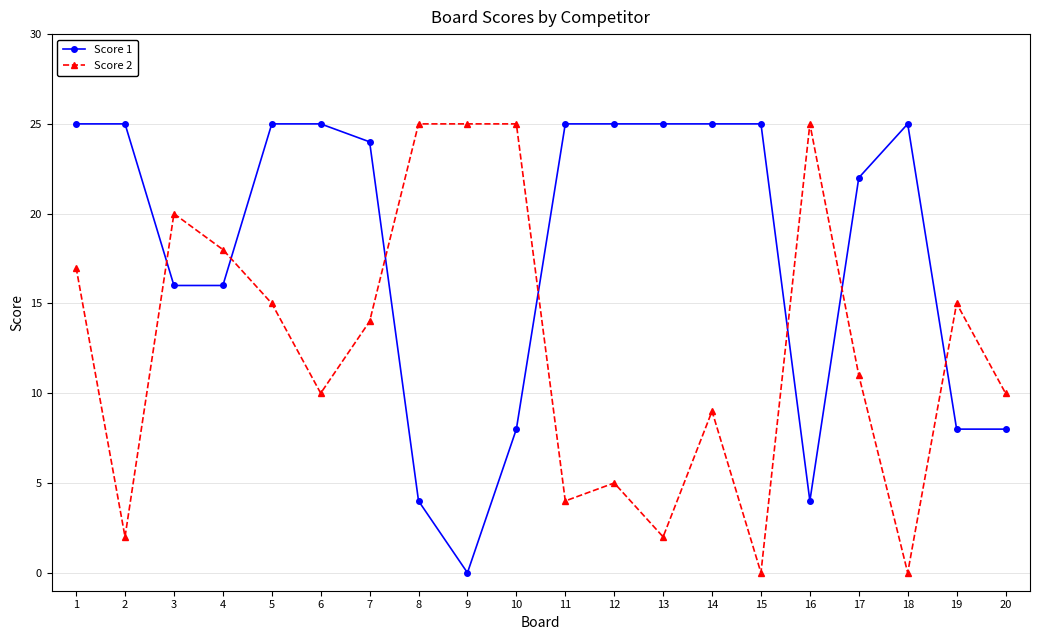

Reading right to left, extract all data points from this chart.

Score 1: 20=8	19=8	18=25	17=22	16=4	15=25	14=25	13=25	12=25	11=25	10=8	9=0	8=4	7=24	6=25	5=25	4=16	3=16	2=25	1=25
Score 2: 20=10	19=15	18=0	17=11	16=25	15=0	14=9	13=2	12=5	11=4	10=25	9=25	8=25	7=14	6=10	5=15	4=18	3=20	2=2	1=17